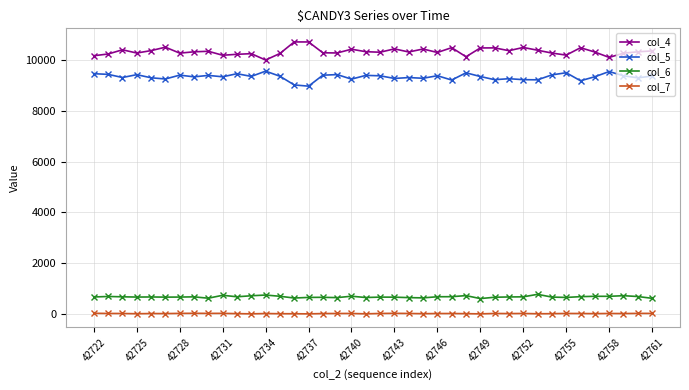

True or false: col_7 and col_6 cross at least once.

False